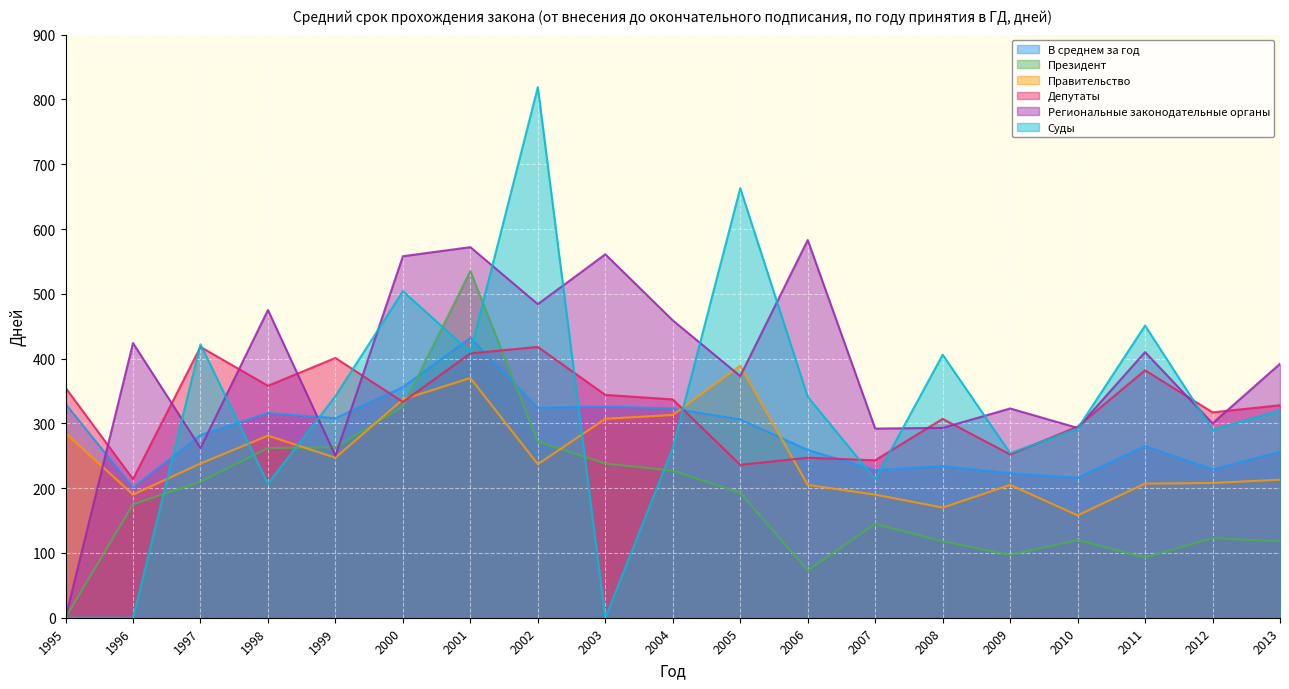

What is the value of the Региональные законодательные органы point at the 8th from the left?

484